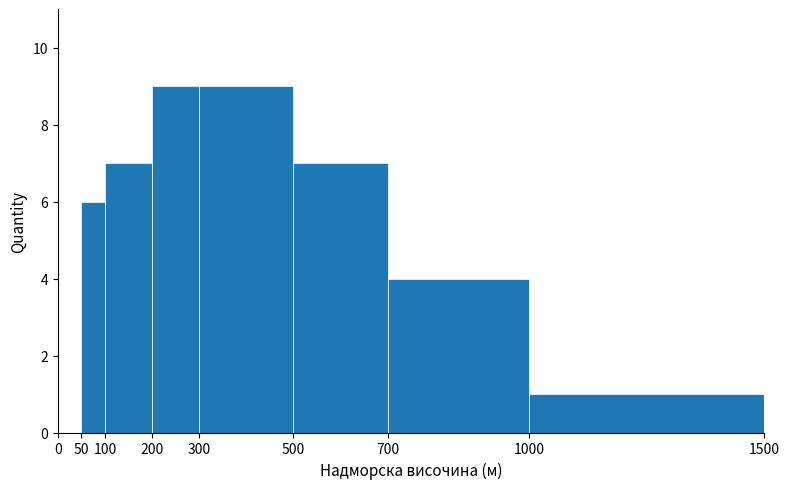

Reading left to right, transcribe this chart: for each bar, give the range it covers on the x-axis and its height. The values are not printed on the chart, so give them approximately, as read against the axis.

0 to 50: 0
50 to 100: 6
100 to 200: 7
200 to 300: 9
300 to 500: 9
500 to 700: 7
700 to 1000: 4
1000 to 1500: 1